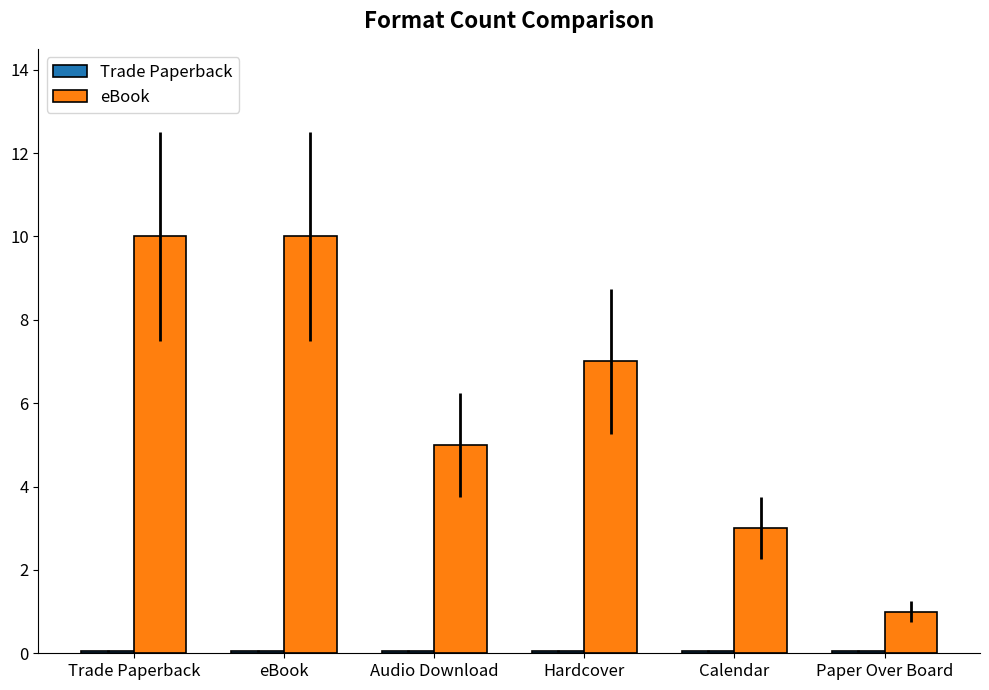

Count the number of categories in the chart.

6